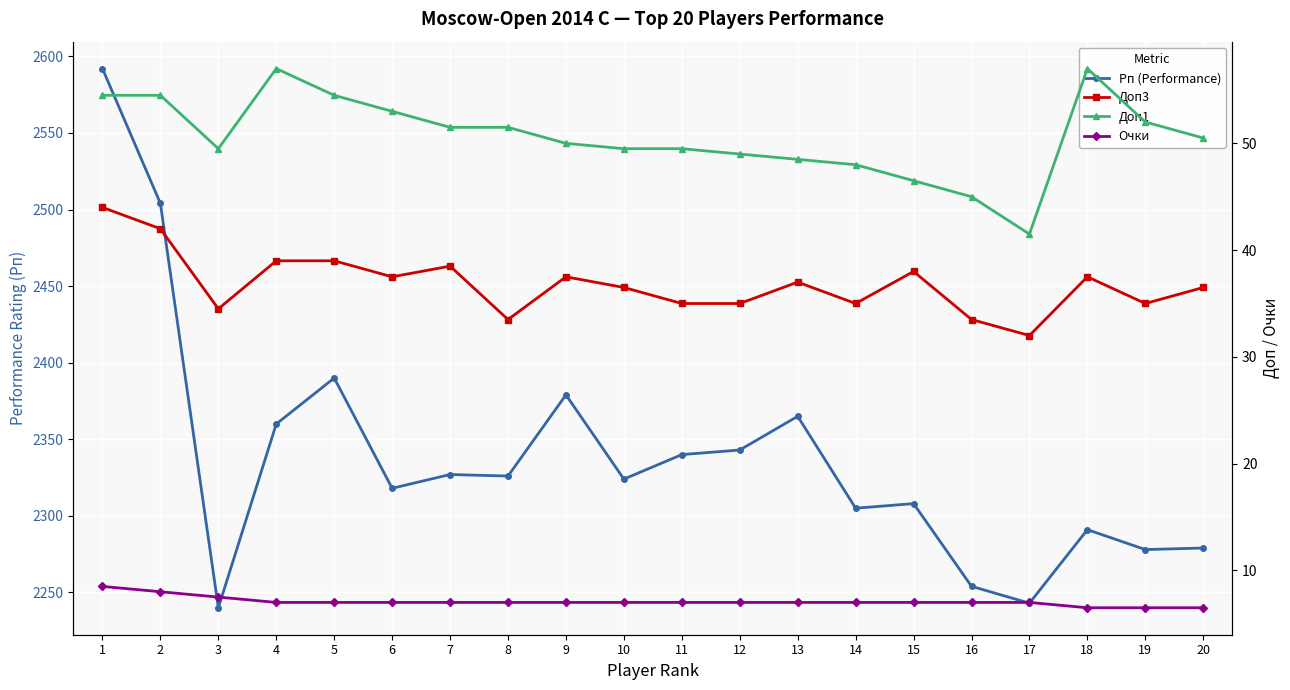

Rank the categories by Рп (Performance) value from lowest to highest.

3, 17, 16, 19, 20, 18, 14, 15, 6, 10, 8, 7, 11, 12, 4, 13, 9, 5, 2, 1